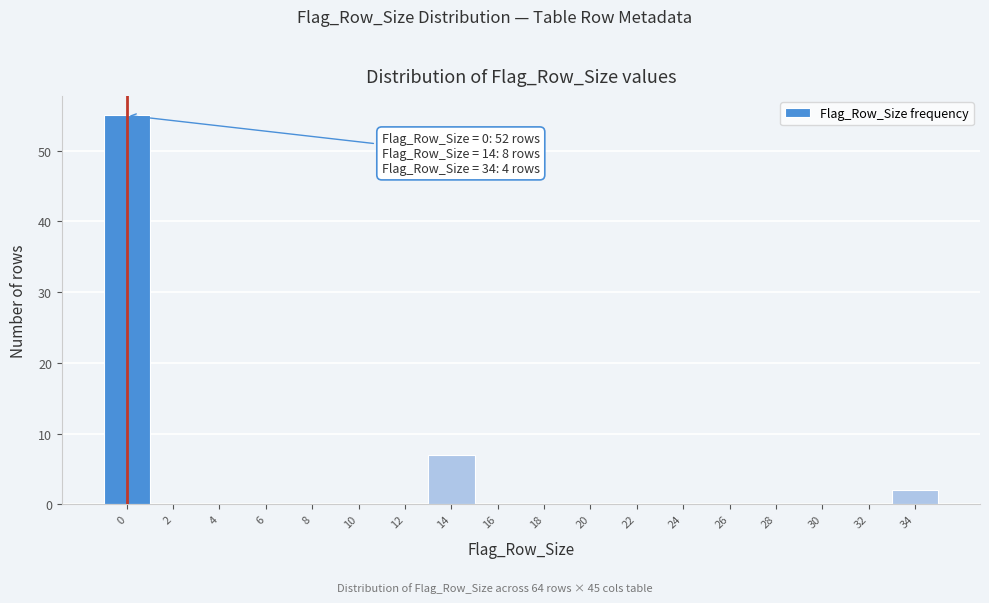

Reading left to right, extract all data points from this chart.

0=55	2=0	4=0	6=0	8=0	10=0	12=0	14=7	16=0	18=0	20=0	22=0	24=0	26=0	28=0	30=0	32=0	34=2